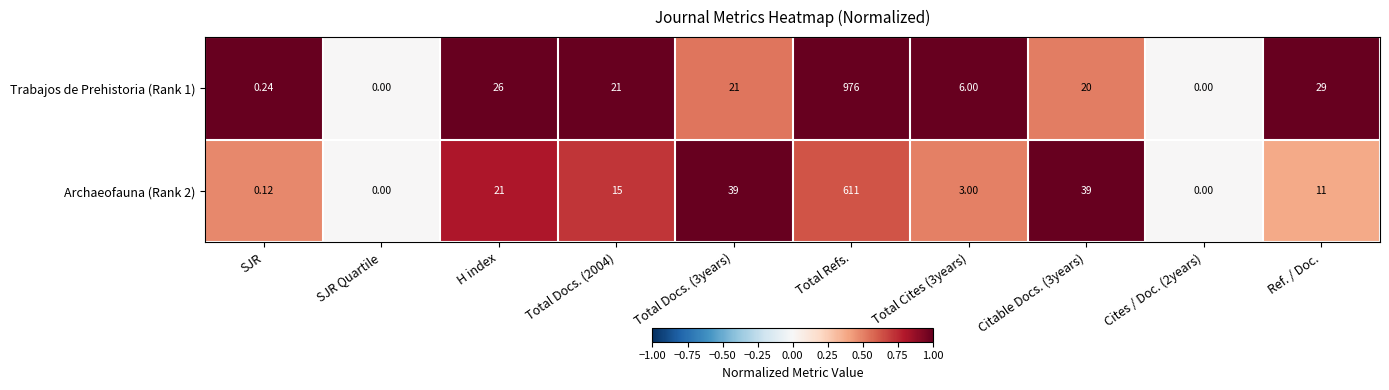

At which label does Trabajos de Prehistoria (Rank 1) first exceed 21?

H index